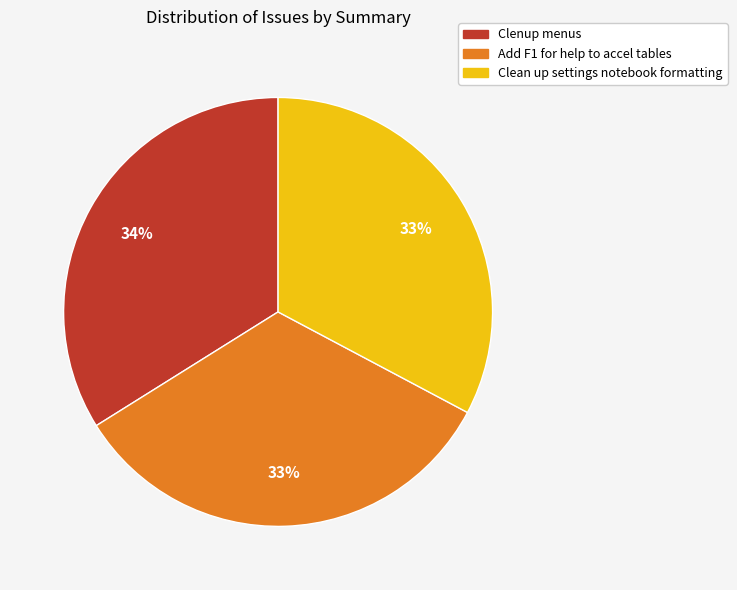

Which has a higher value, Add F1 for help to accel tables or Clenup menus?

Clenup menus